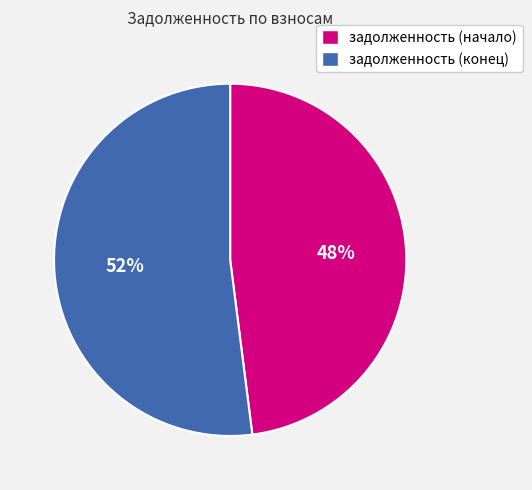

Is there a majority slice in this chart?

Yes